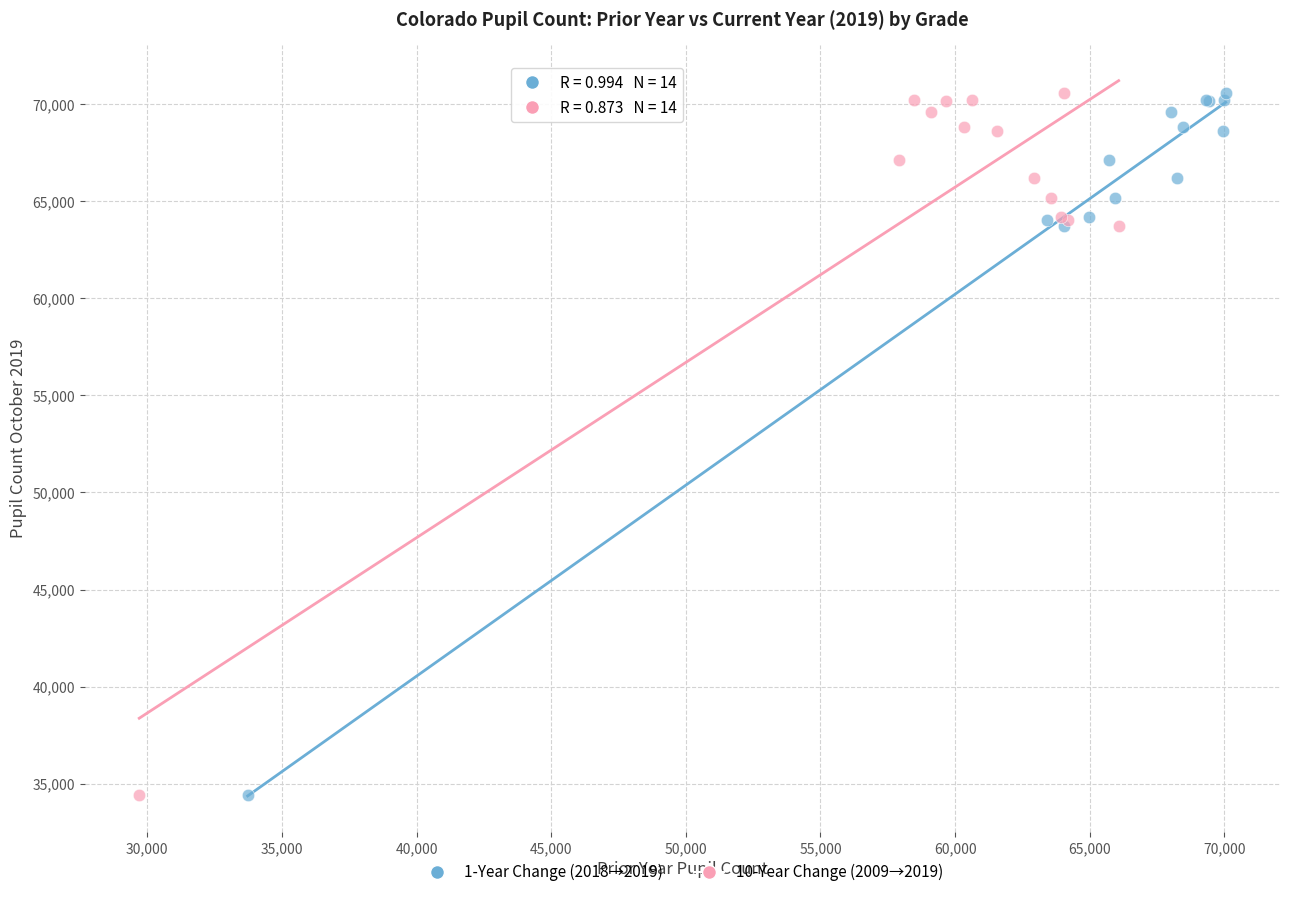

What are all the series names shown in the legend?

1-Year Change (2018→2019), 10-Year Change (2009→2019)